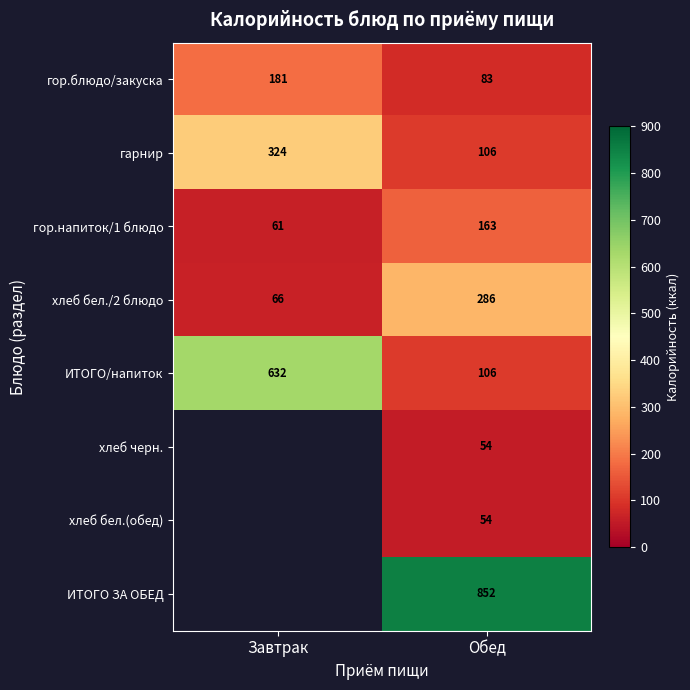

True or false: гор.напиток/1 блюдо has a value of 90 at Завтрак.

False